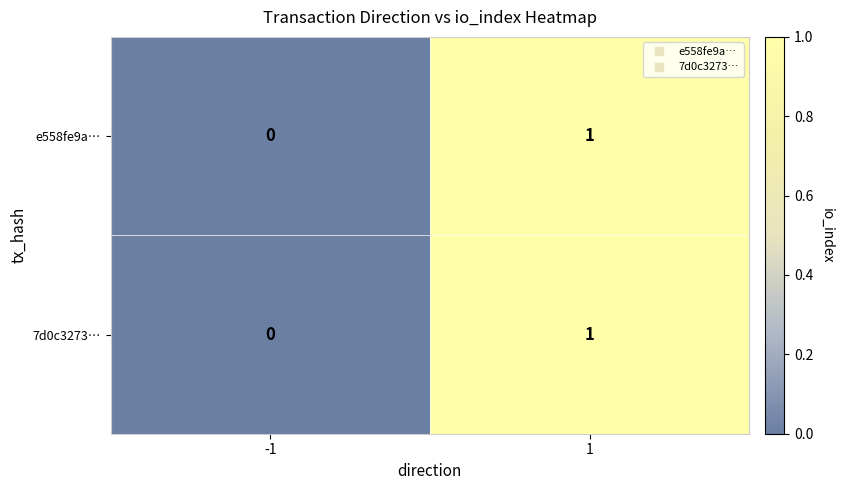

True or false: 7d0c3273… has a value of 0 at 1.

False